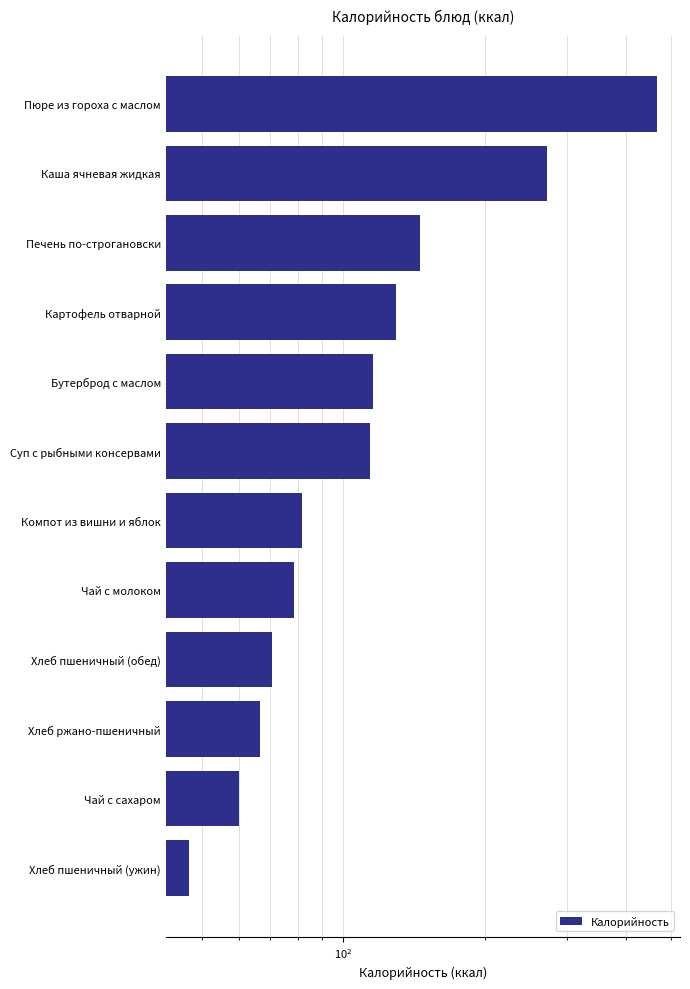

How many bars are there in total?

12